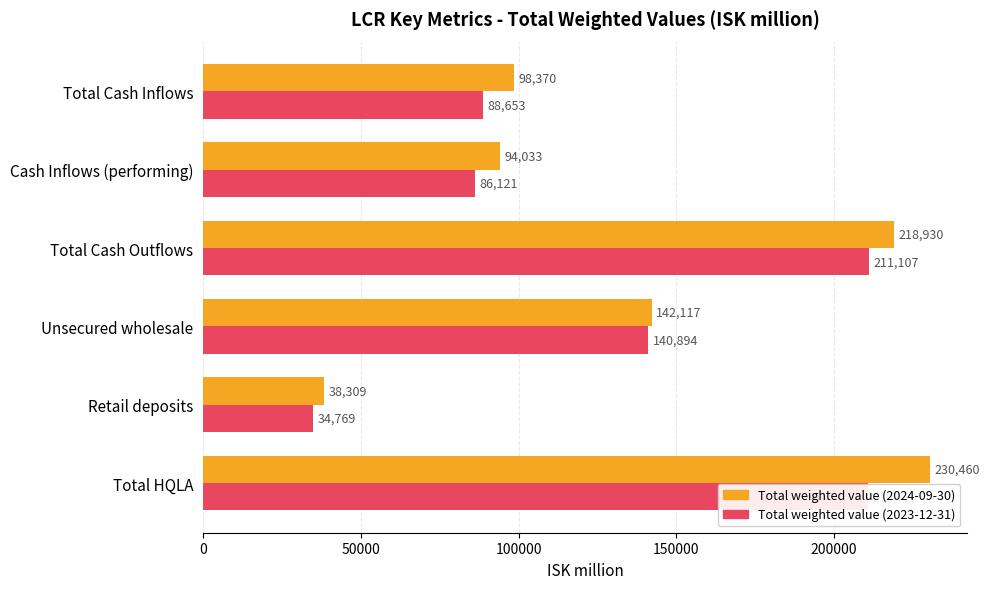

Where is Total weighted value (2023-12-31) nearest to the value 122938?

Unsecured wholesale